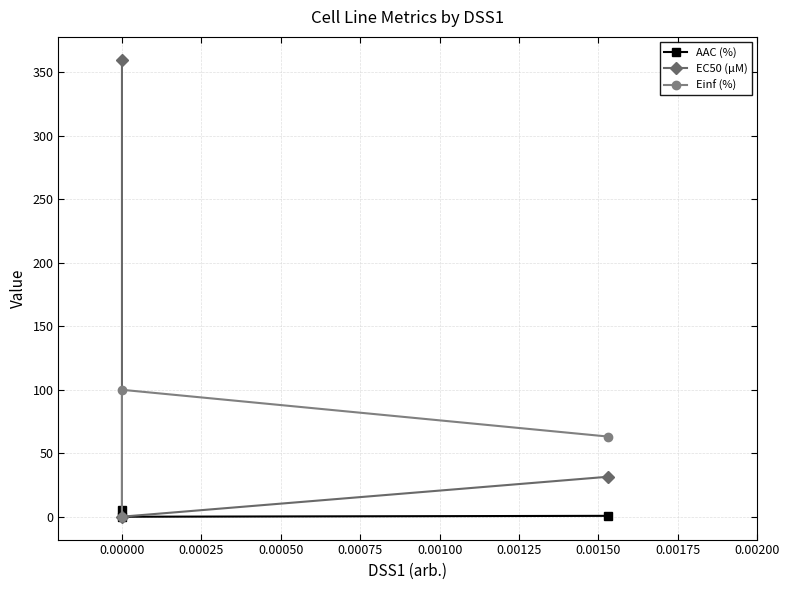

Which series has the largest total across all categories?

EC50 (µM)